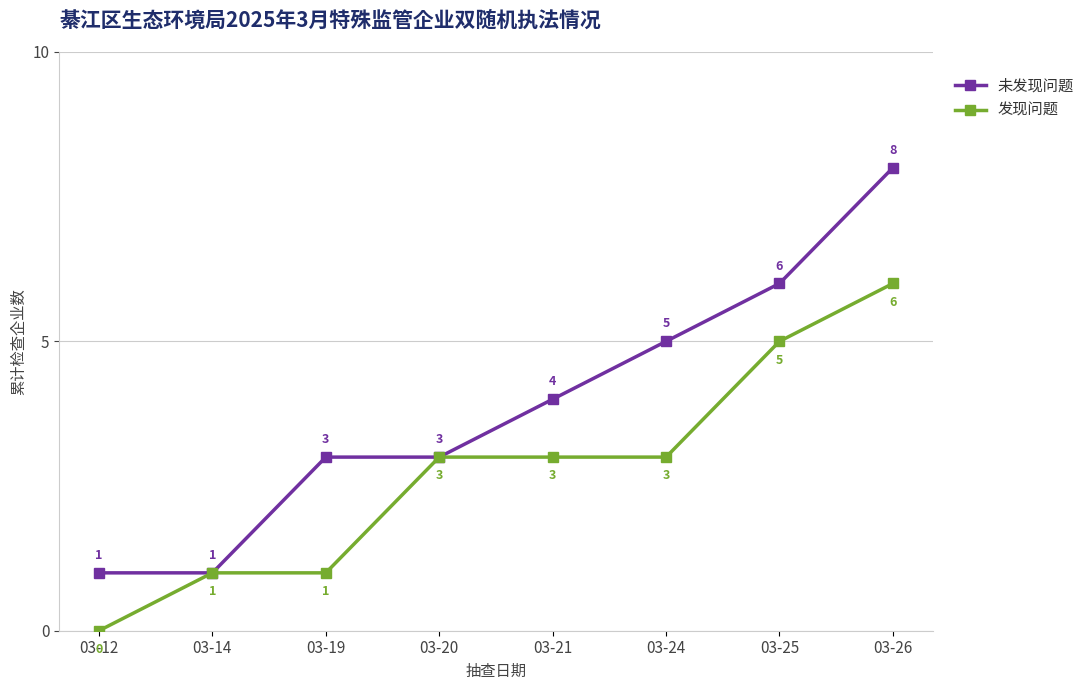

At which label does 发现问题 reach its minimum?

03-12